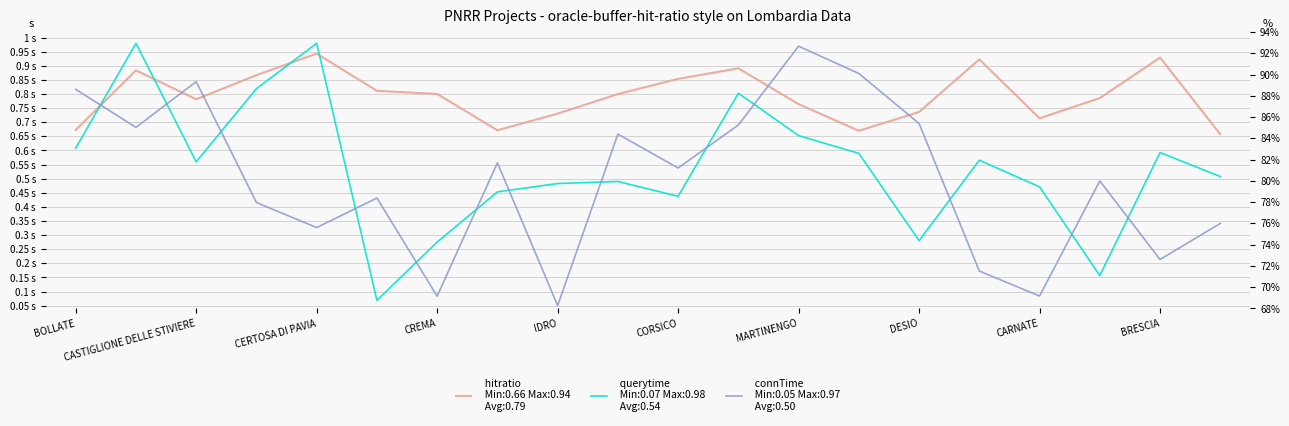

Reading left to right, what are all the values shown in this chart?

hitratio: 0.7	0.9	0.8	0.9	0.9	0.8	0.8	0.7	0.7	0.8	0.9	0.9	0.8	0.7	0.7	0.9	0.7	0.8	0.9	0.7
querytime: 0.6	1.0	0.6	0.8	1.0	0.1	0.3	0.5	0.5	0.5	0.4	0.8	0.7	0.6	0.3	0.6	0.5	0.2	0.6	0.5
connTime: 0.8	0.7	0.8	0.4	0.3	0.4	0.1	0.6	0.1	0.7	0.5	0.7	1.0	0.9	0.7	0.2	0.1	0.5	0.2	0.3